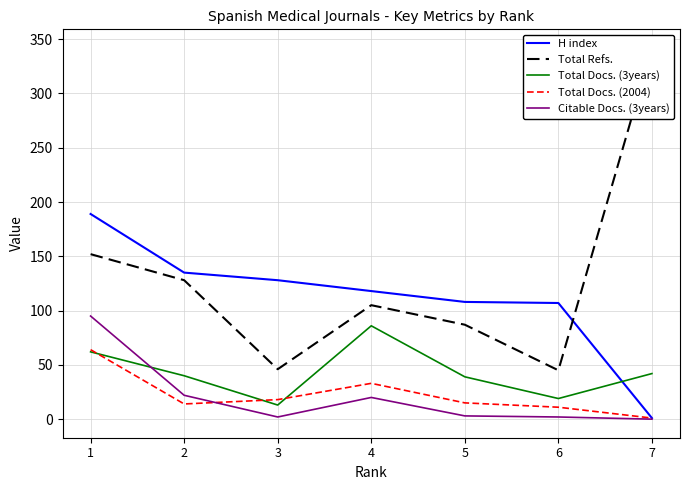

What is the value of the Total Docs. (3years) point at the 5th from the left?

39